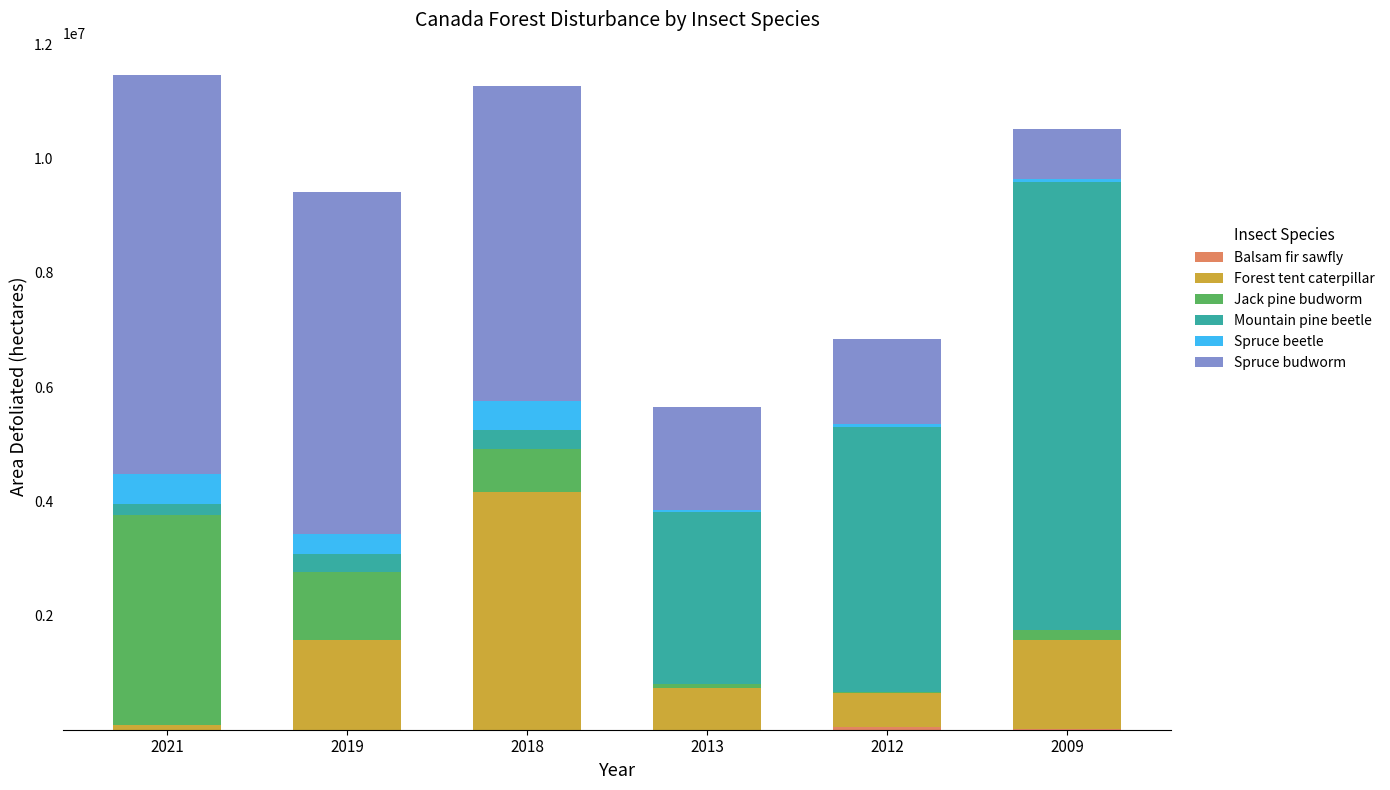

What is the sum of the Spruce budworm values at 2012 and 2021?

8476347